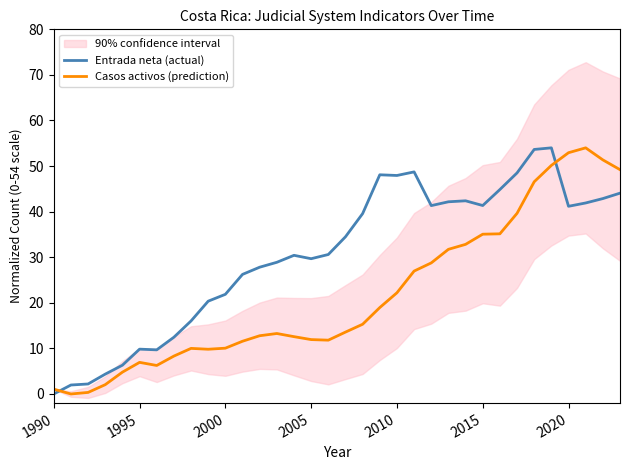

What is the maximum value for Entrada neta (actual)?

54.0